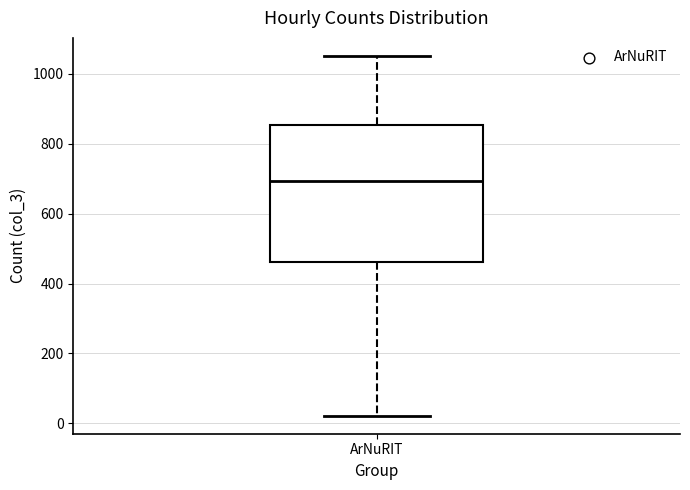

Where does the upper whisker of the box for ArNuRIT end on the y-axis? The values are not printed on the chart, so give them approximately, as read against the axis.

1060